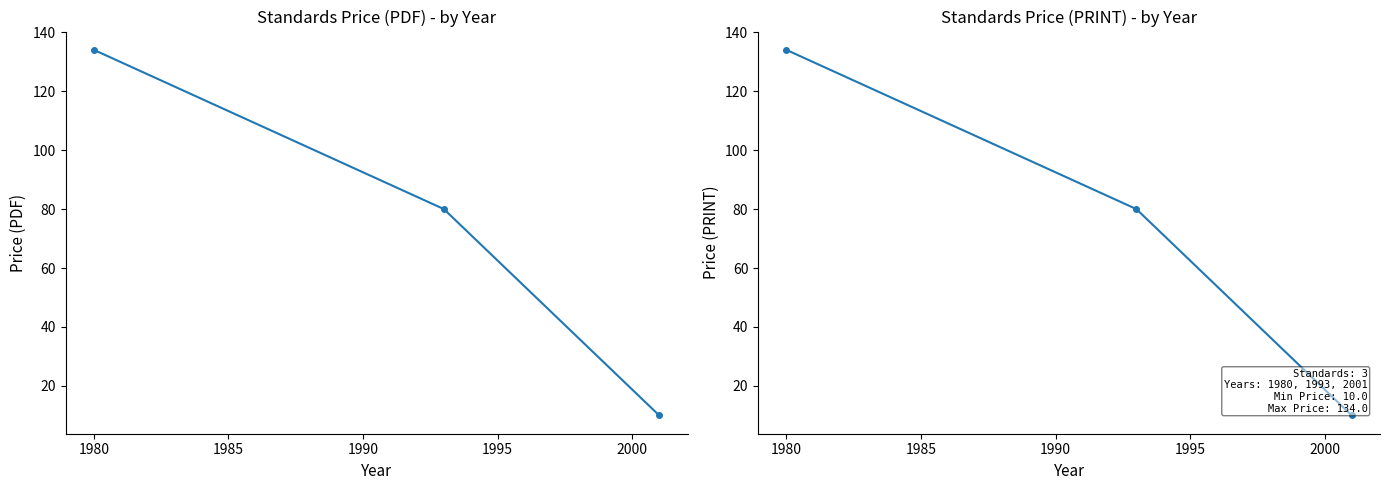

How many data points in Price (PDF) are less than 80?

1